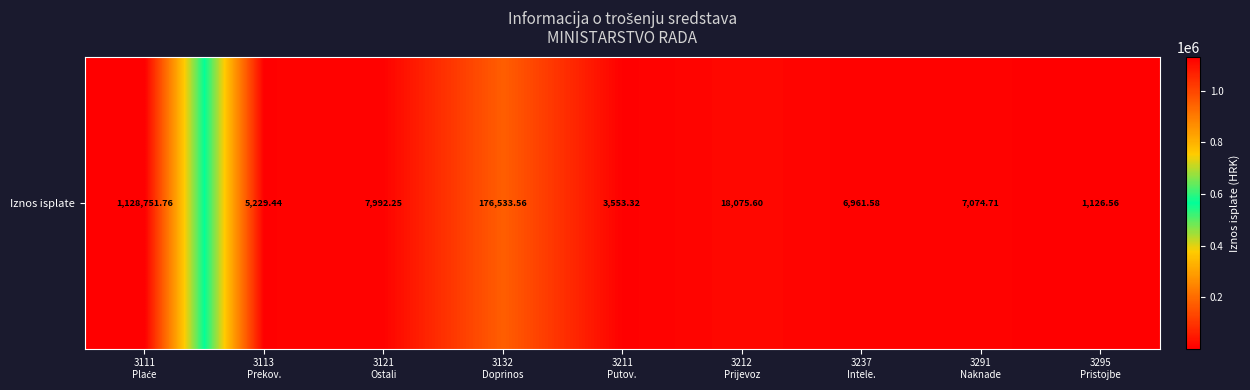

What is the sum of all values?

1355298.8